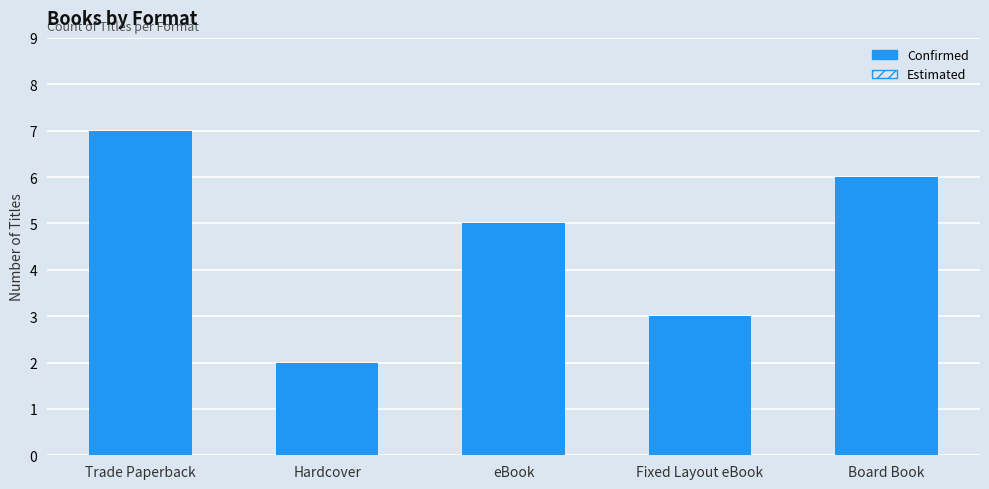

What position from the left is Fixed Layout eBook?

4